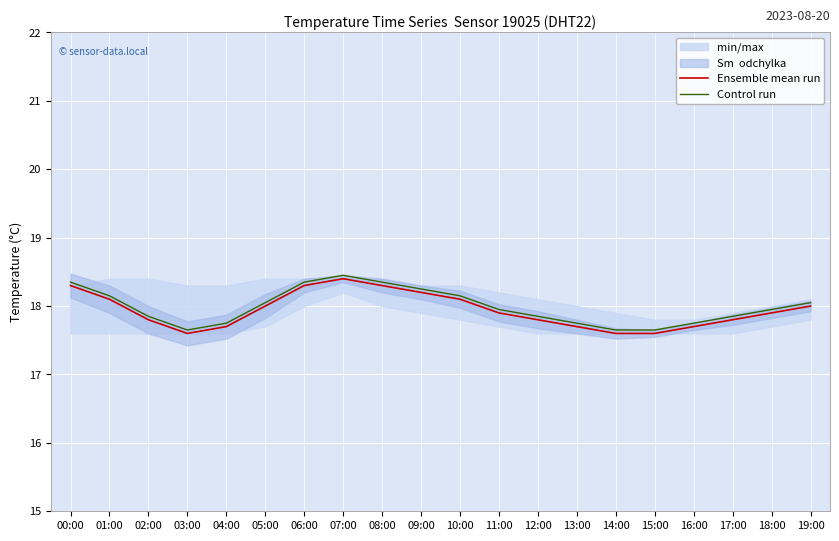

True or false: Control run has a value of 6.9 at 07:00.

False